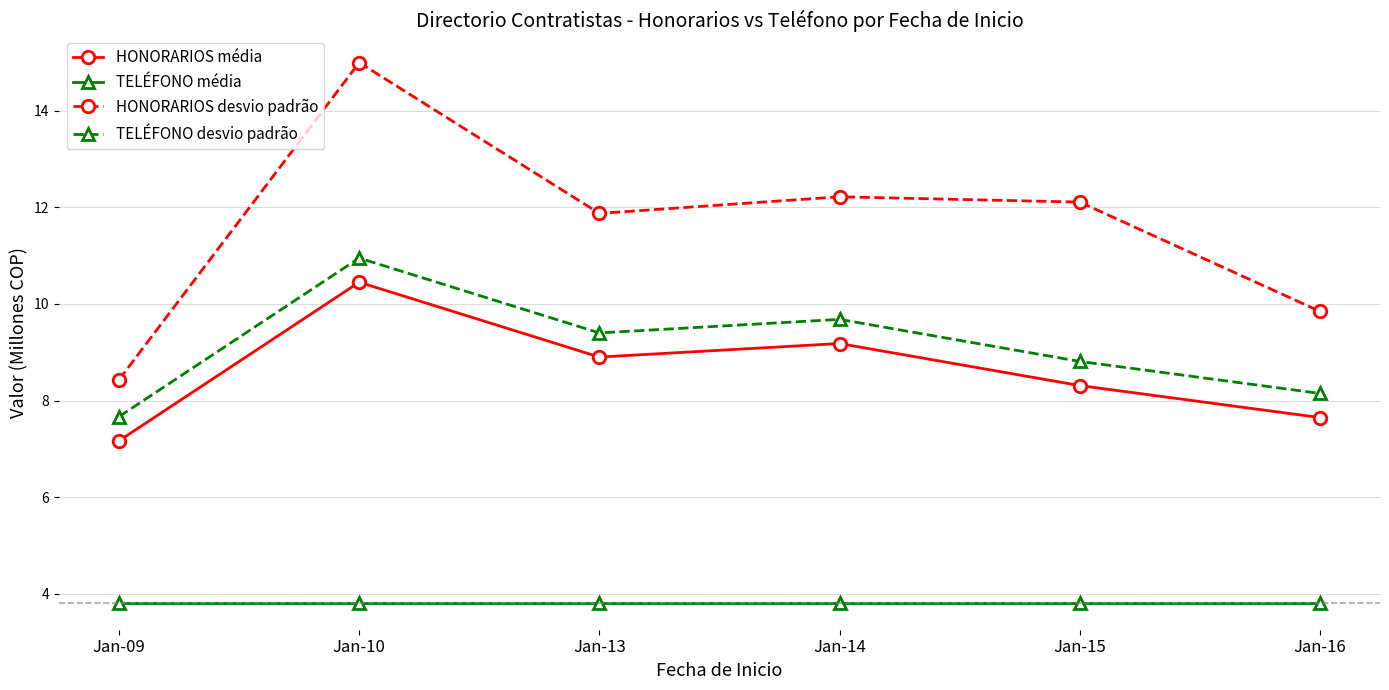

How many values in the HONORARIOS desvio padrão series are below 12?

3